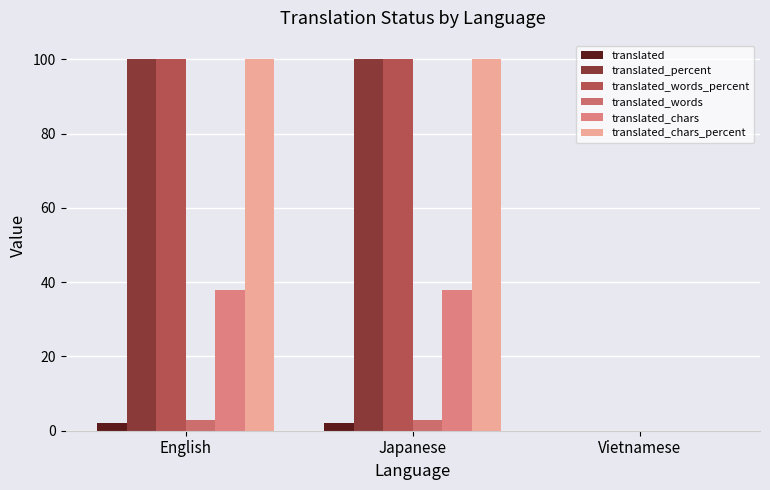

What is the label of the 1st bar from the left?

English